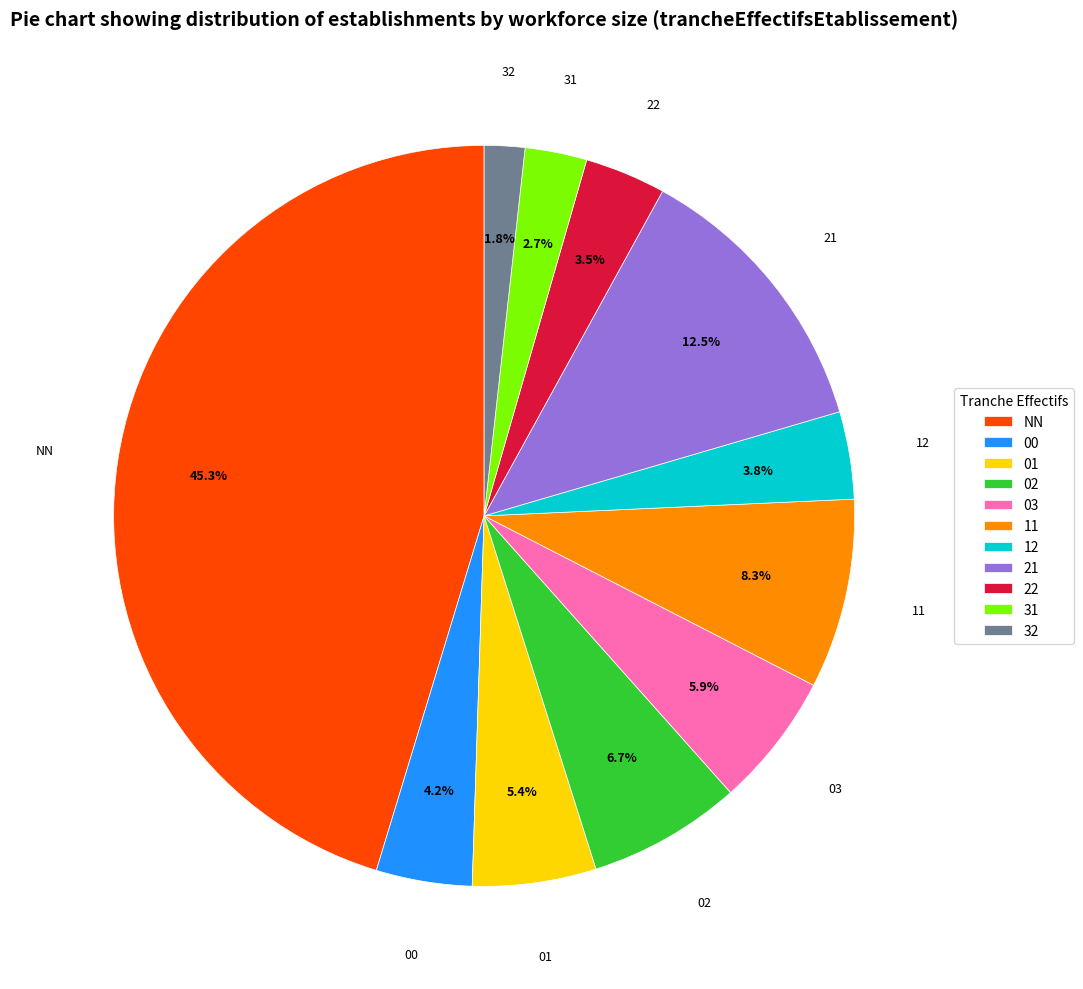

What is the ratio of the value at 02 to the value at 22?

1.9